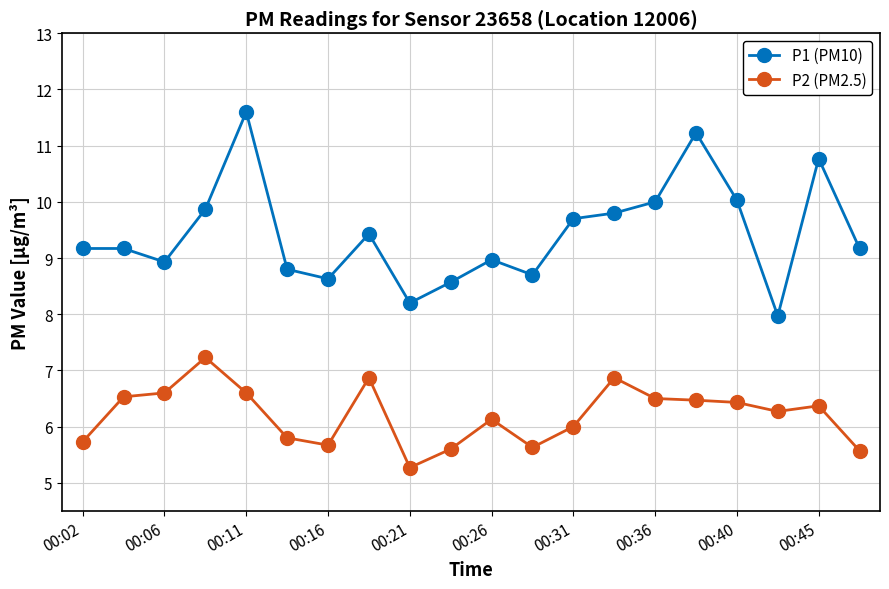

What is the value of the P1 (PM10) point at the 3rd from the left?

8.9